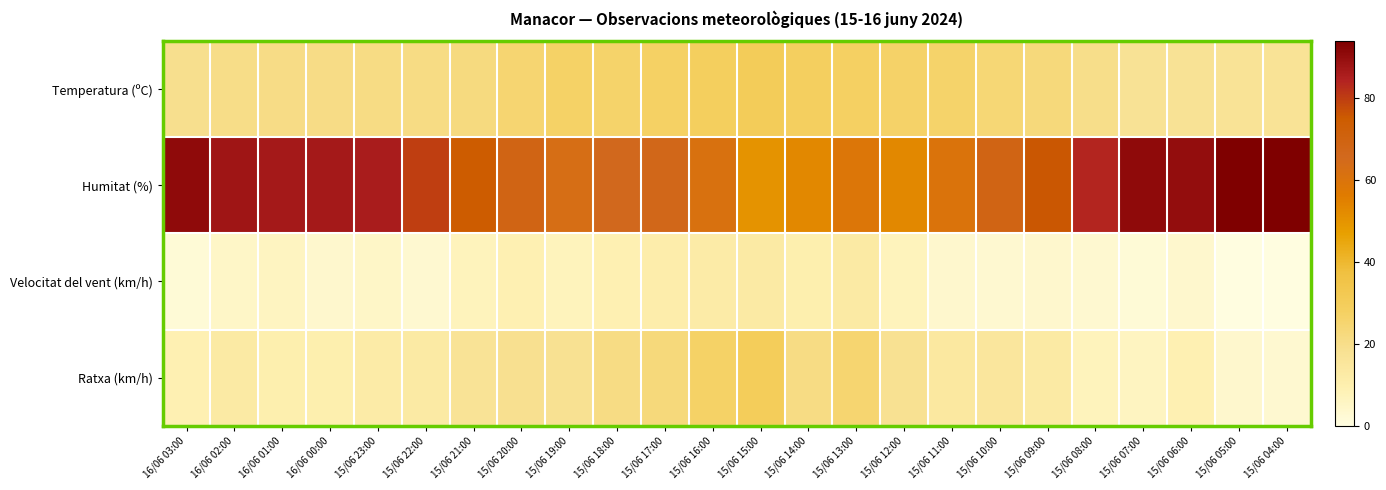

List the series in order of their peak value, highest first.

Humitat (%), Temperatura (ºC), Ratxa (km/h), Velocitat del vent (km/h)